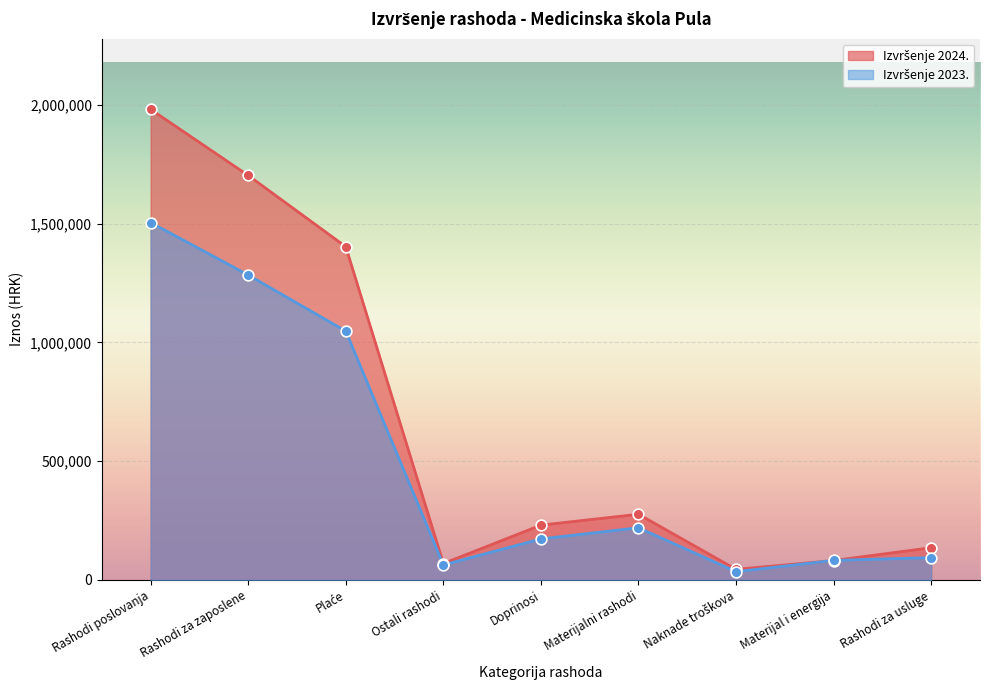

What is the total value across all series at Doprinosi?

403518.5